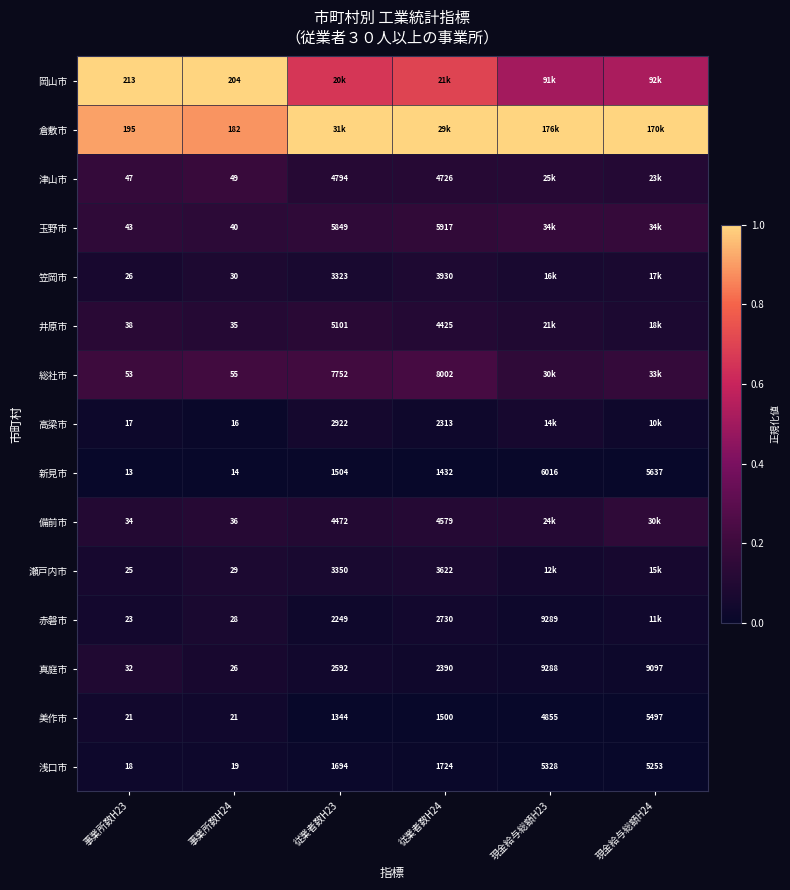

Is the value of 真庭市 at 事業所数H23 greater than the value of 井原市 at 従業者数H24?

No